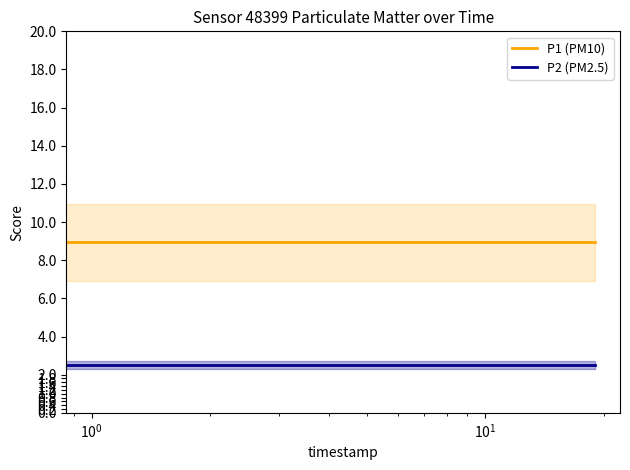

What is the label of the 17th point from the left?

16